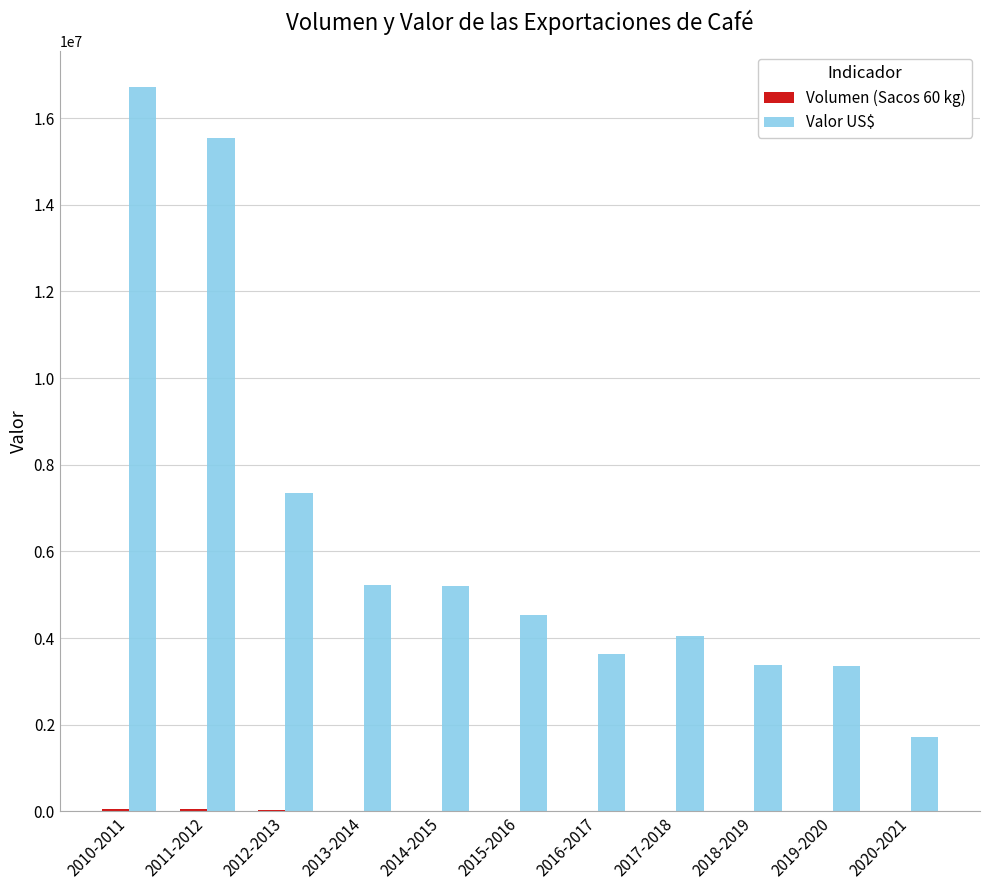

At which label is Valor US$ closest to 9216533?

2012-2013